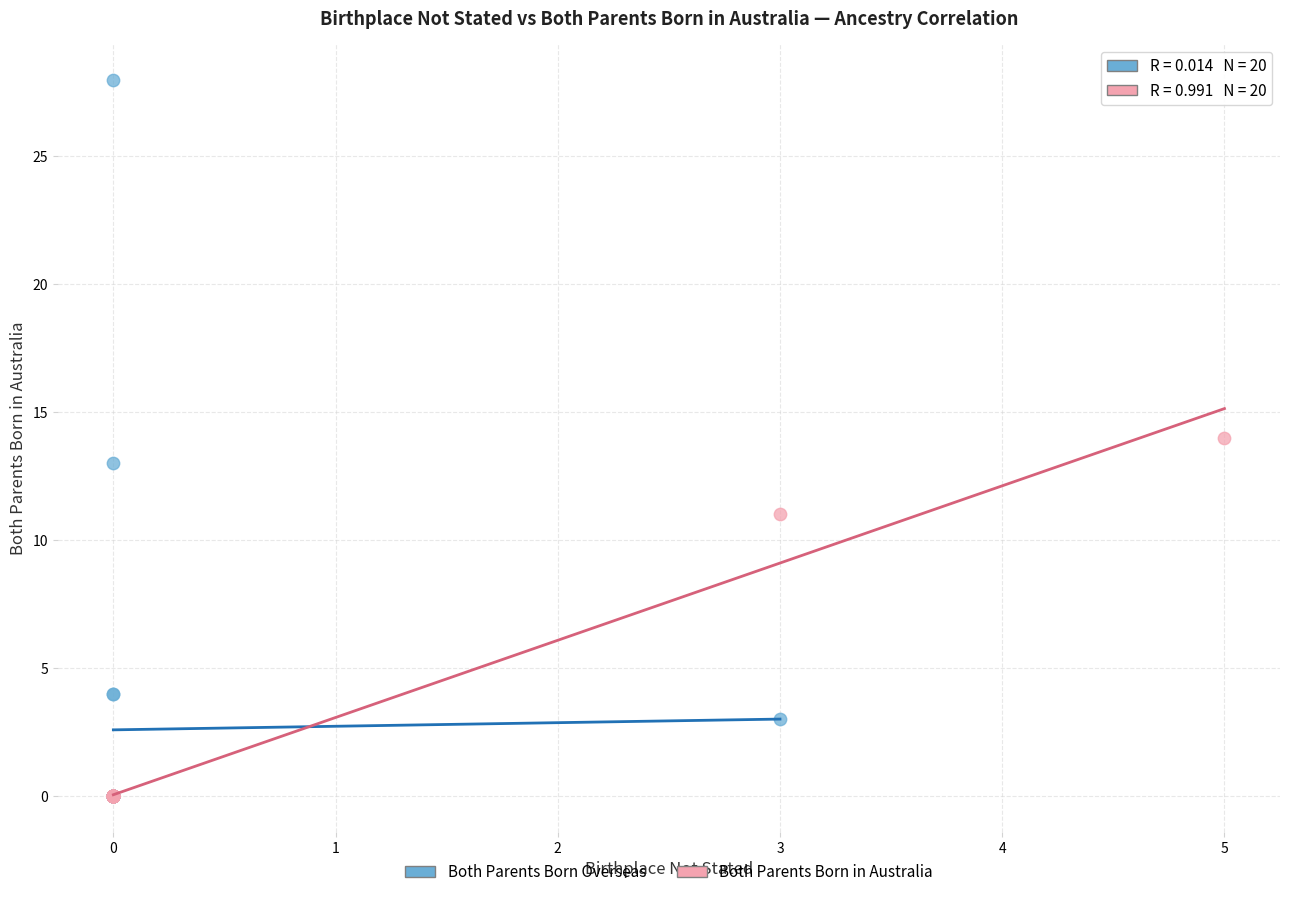

What are all the series names shown in the legend?

Both Parents Born Overseas, Both Parents Born in Australia